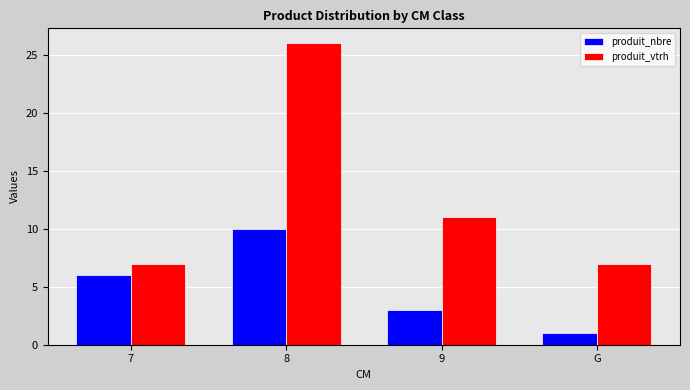

Which category has the highest value across all series?

8